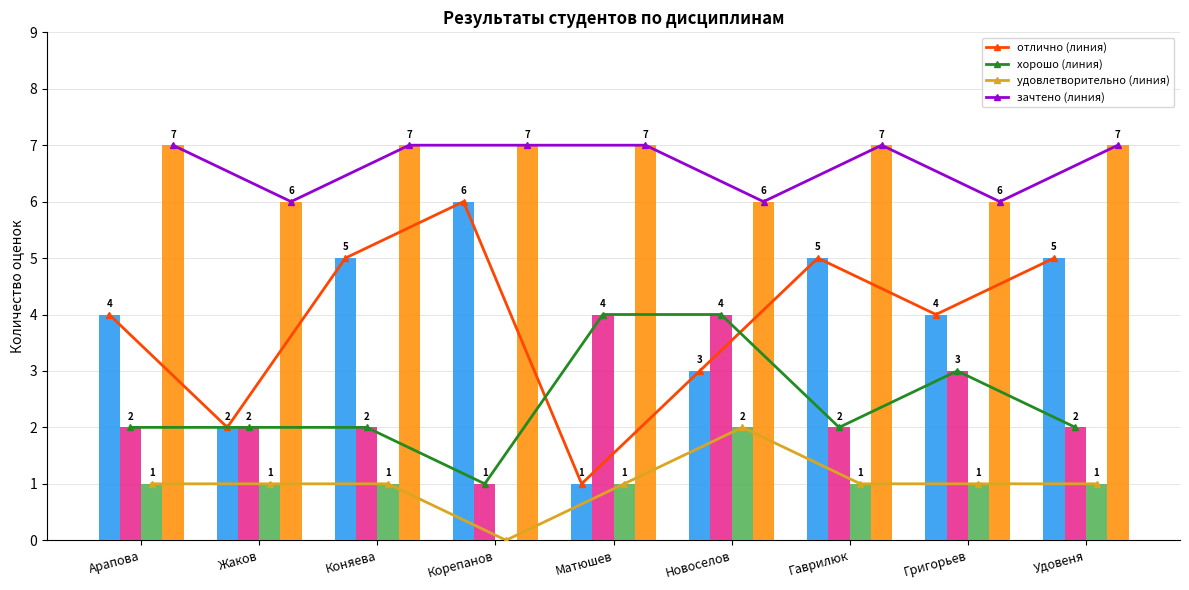

Is the value of зачтено at Удовеня greater than the value of отлично at Гаврилюк?

Yes